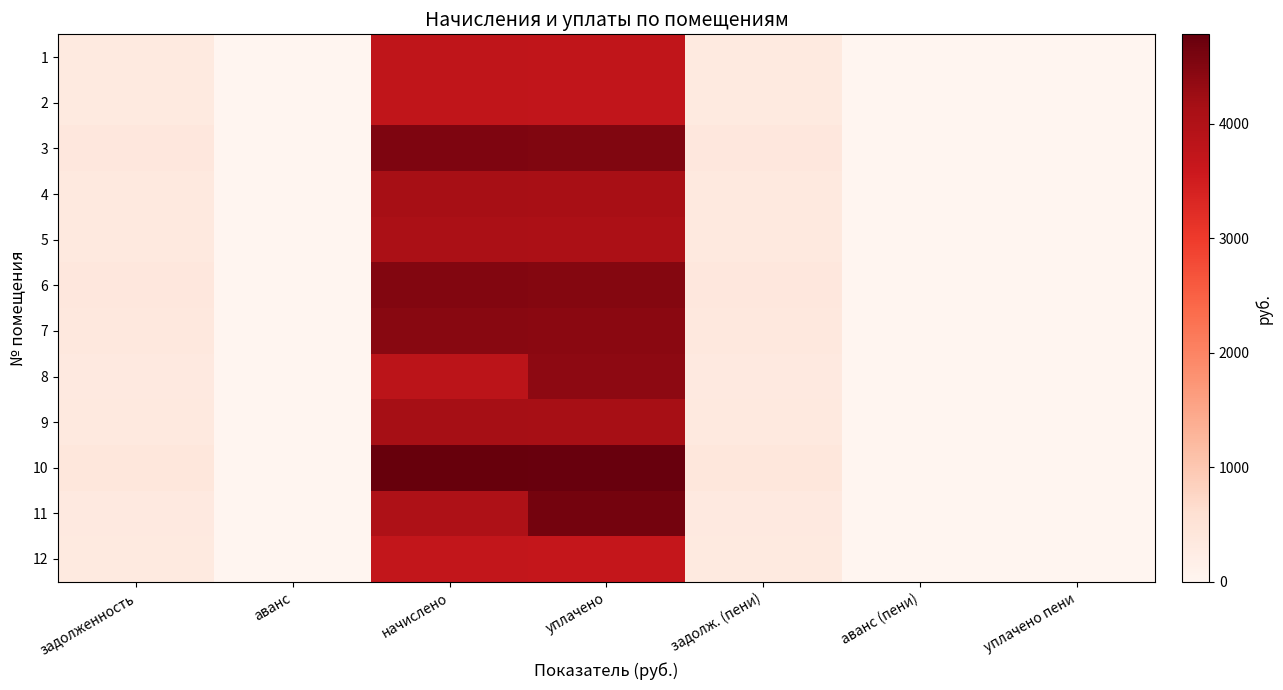

How many series are shown in this chart?

12